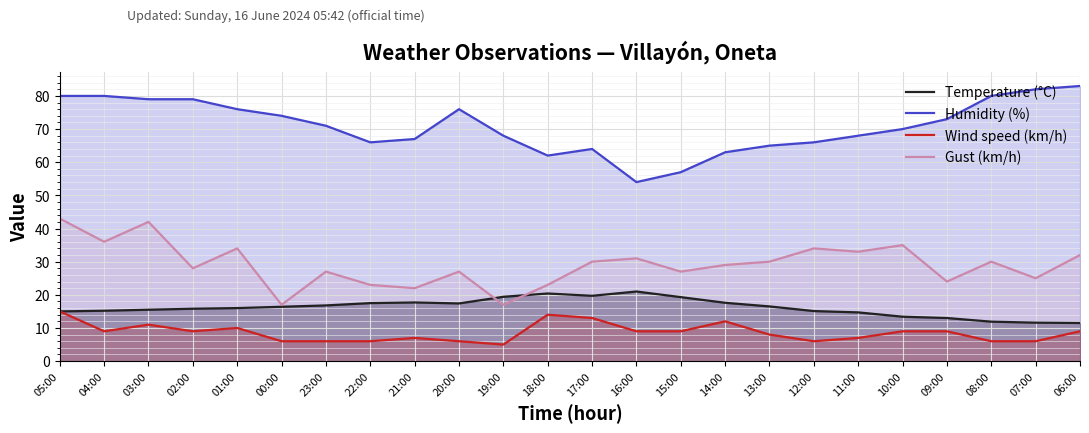

At which label is Wind speed (km/h) closest to 10?

01:00